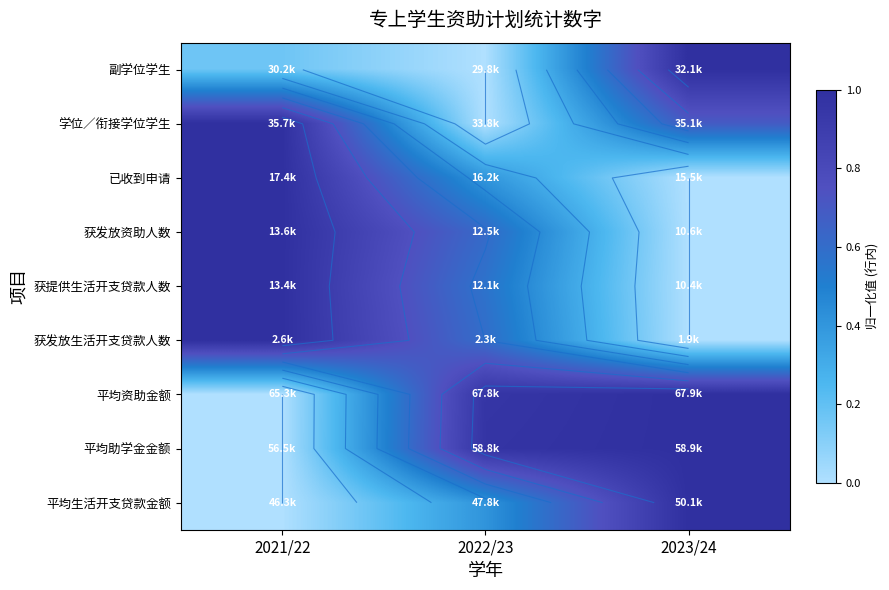

Is it true that 学位／衔接学位学生 equals 1.0 at 2021/22?

True